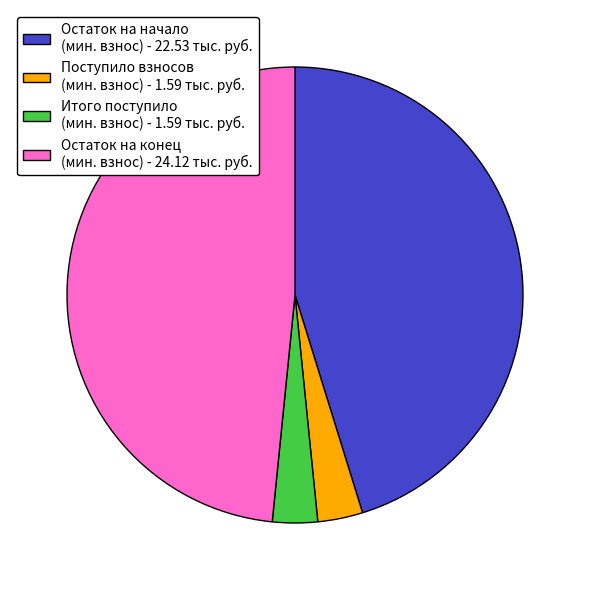

Is it true that Остаток на конец (мин. взнос) - 24.12 тыс. руб. is 59% of the pie?

False